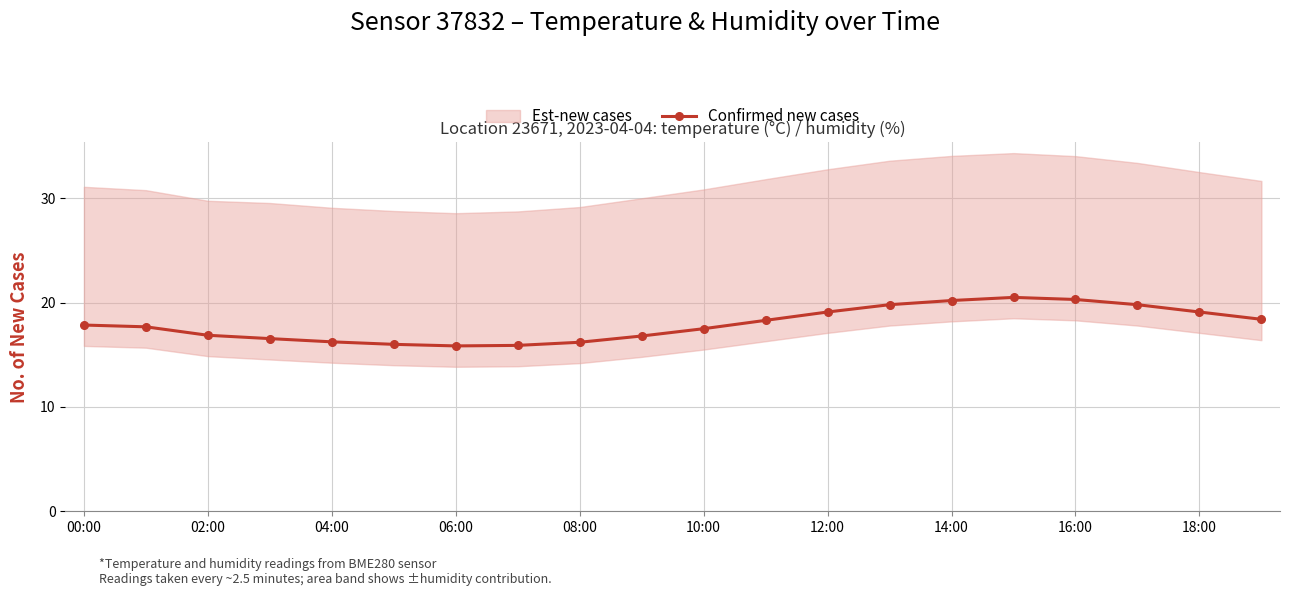

The Confirmed new cases series shows 15.8 at 06:00. True or false?

True